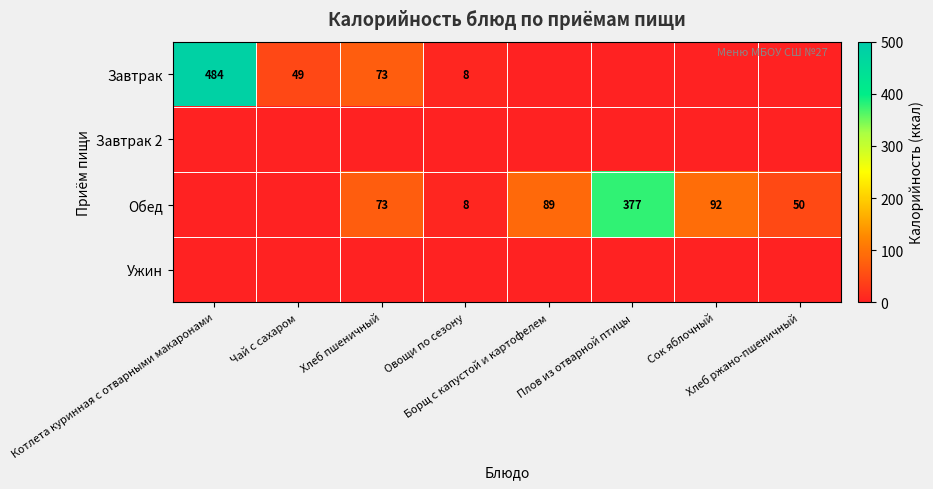

The Обед series shows 123.5 at Чай с сахаром. True or false?

False